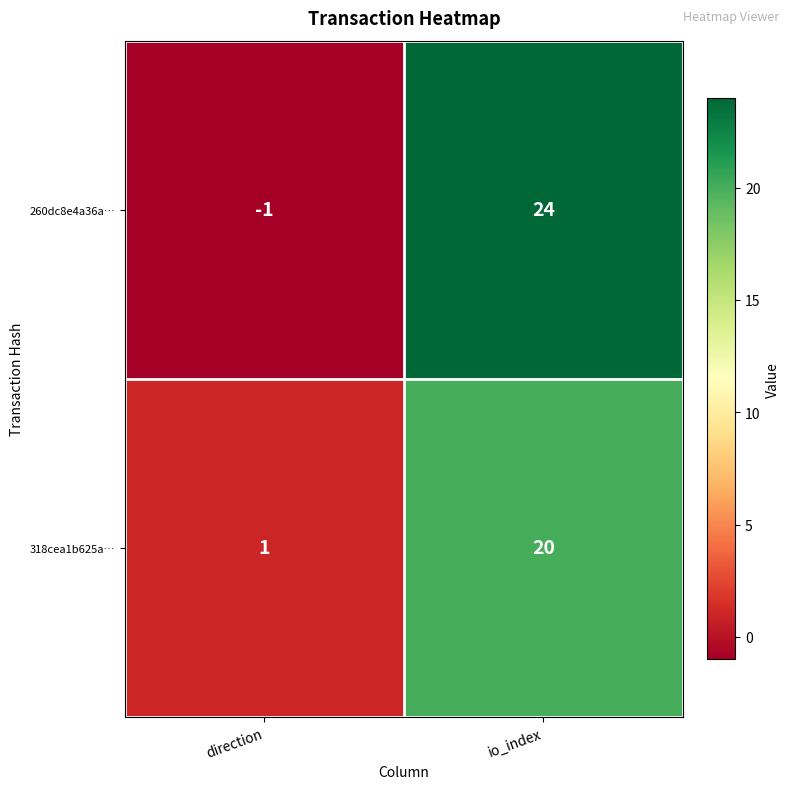

At direction, list the series in order from largest to smallest.

318cea1b625a…, 260dc8e4a36a…